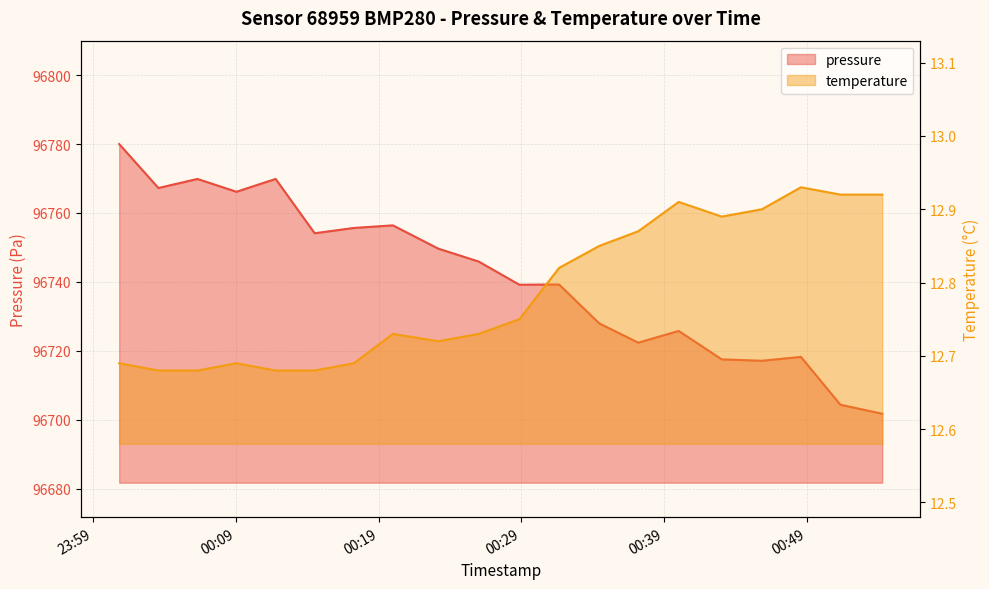

True or false: temperature and pressure intersect in this chart.

False